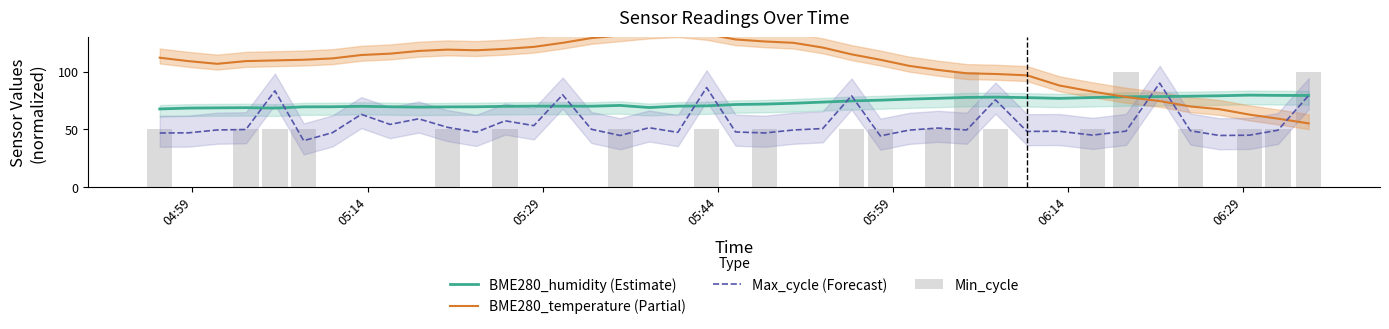

Which series has the largest total across all categories?

BME280_temperature (Partial)